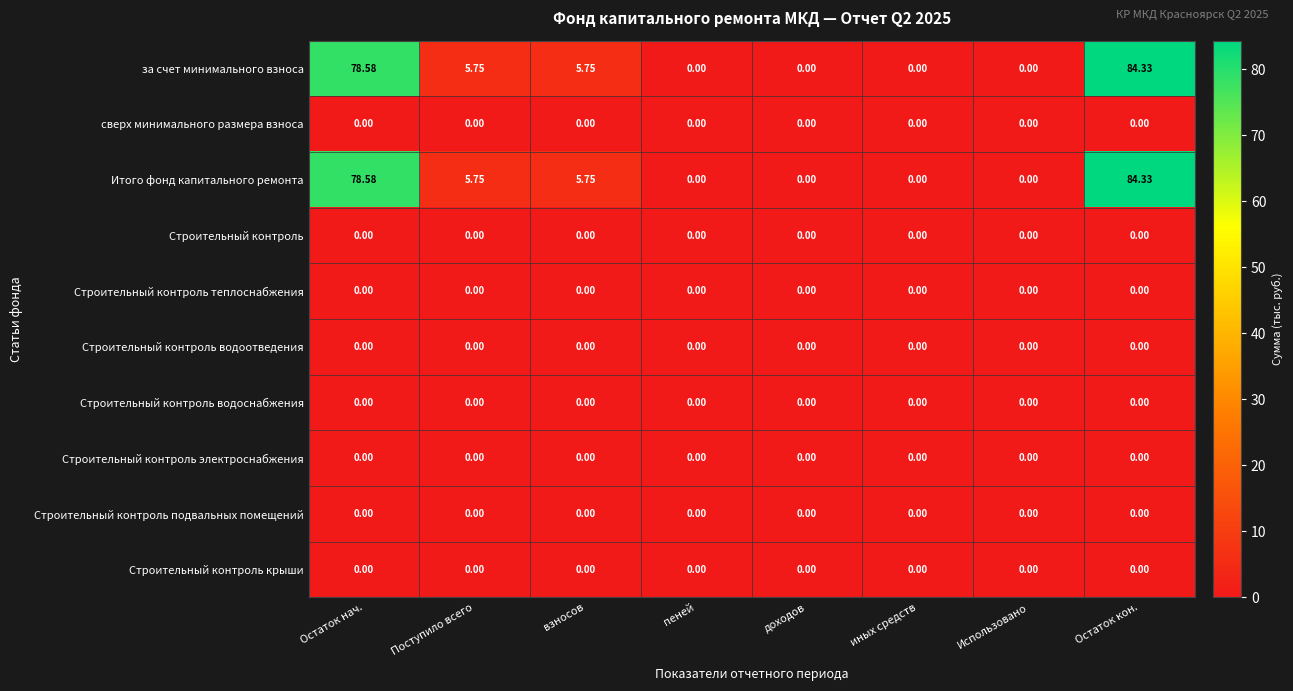

At which category does the chart reach its peak across all series?

Остаток кон.